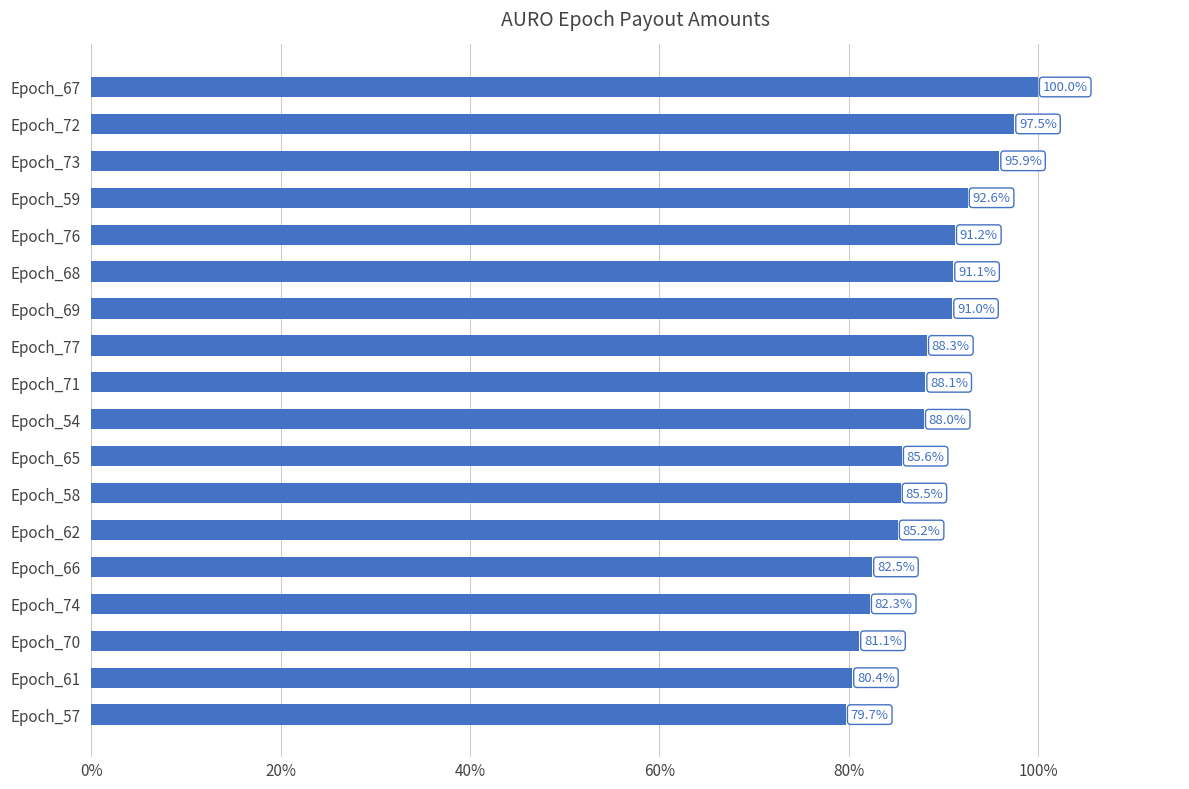

What is the average value?

88.1